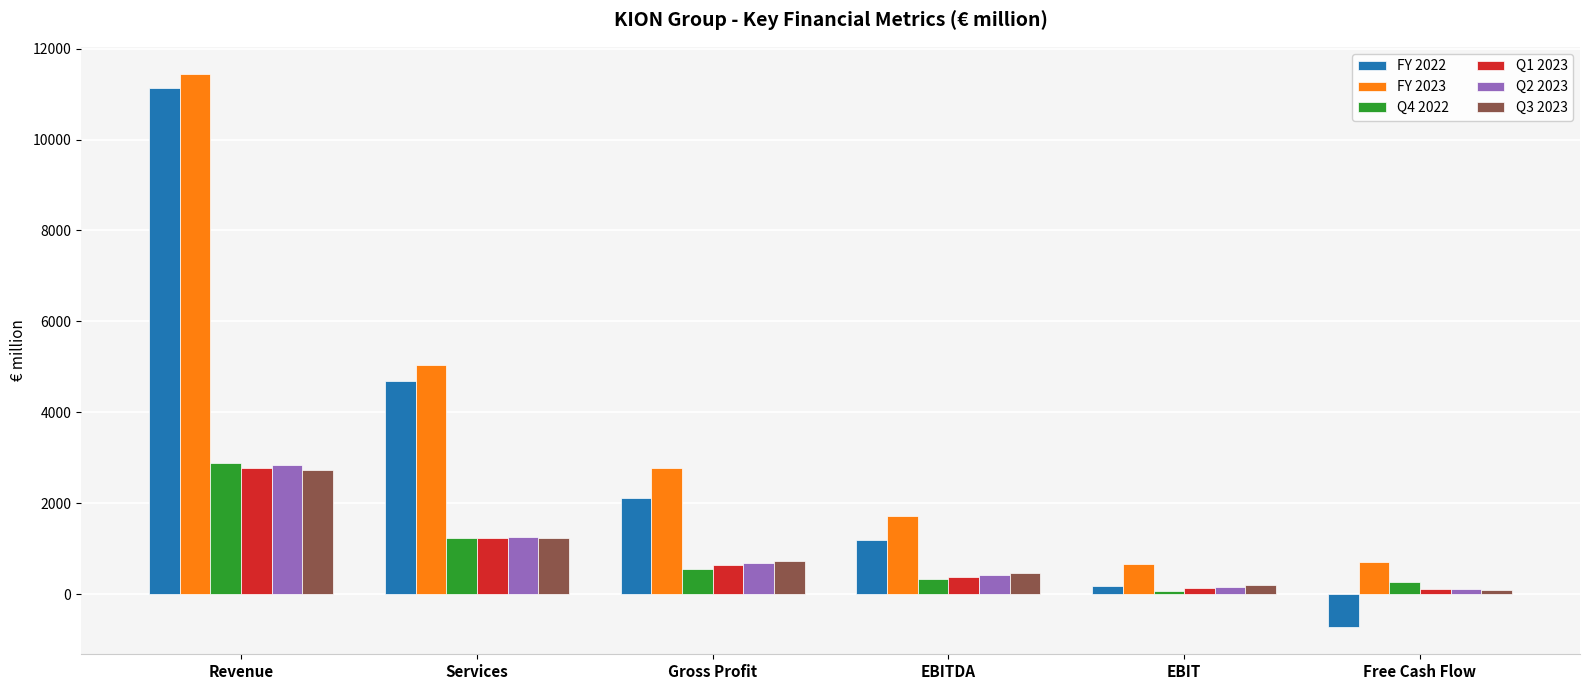

Which series has the widest spread of values?

FY 2022